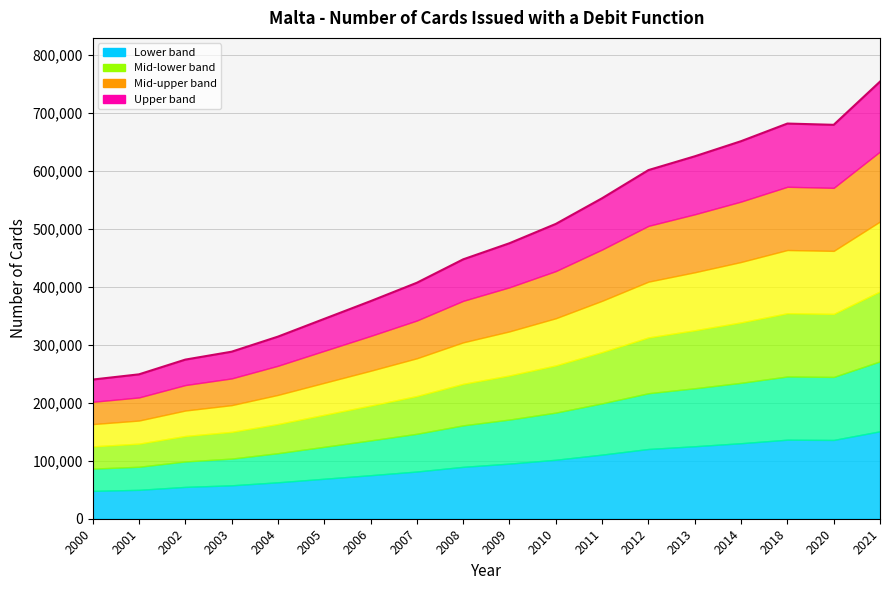

At which label does the data first exceed 475115?

2010